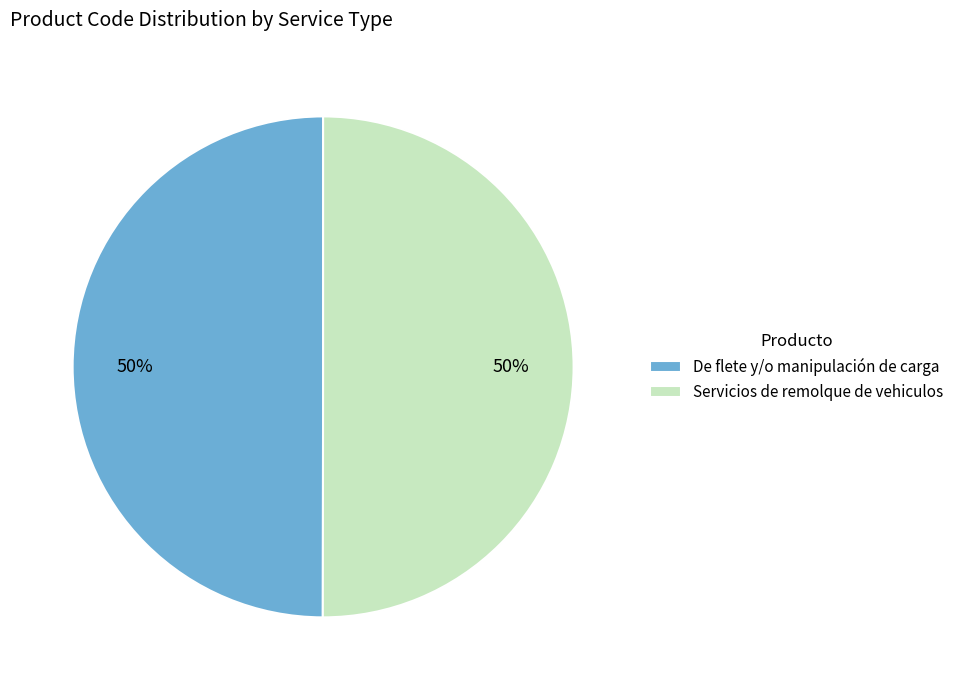

To the nearest percent, what is the combined percentage of Servicios de remolque de vehiculos and De flete y/o manipulación de carga?

100%